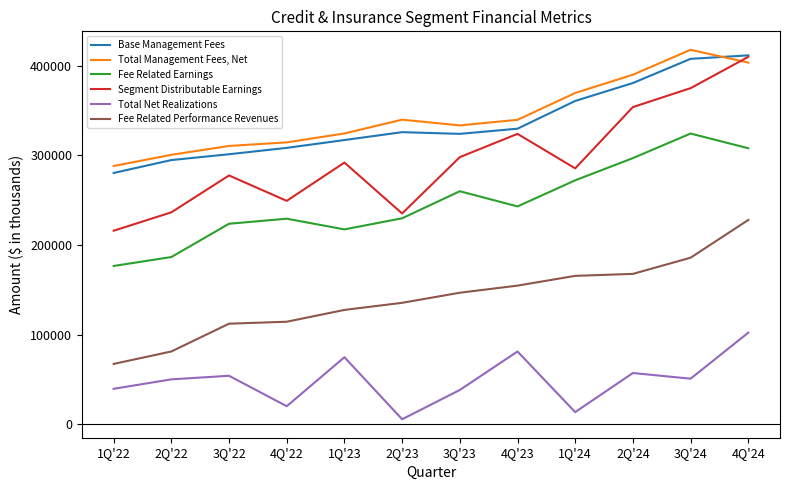

Read the Total Management Fees, Net value at 2Q'24.

390200